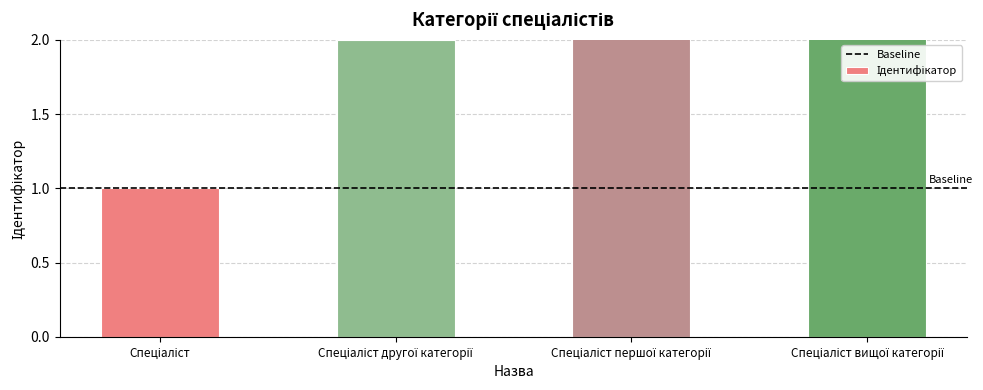

Are the bars horizontal?

No